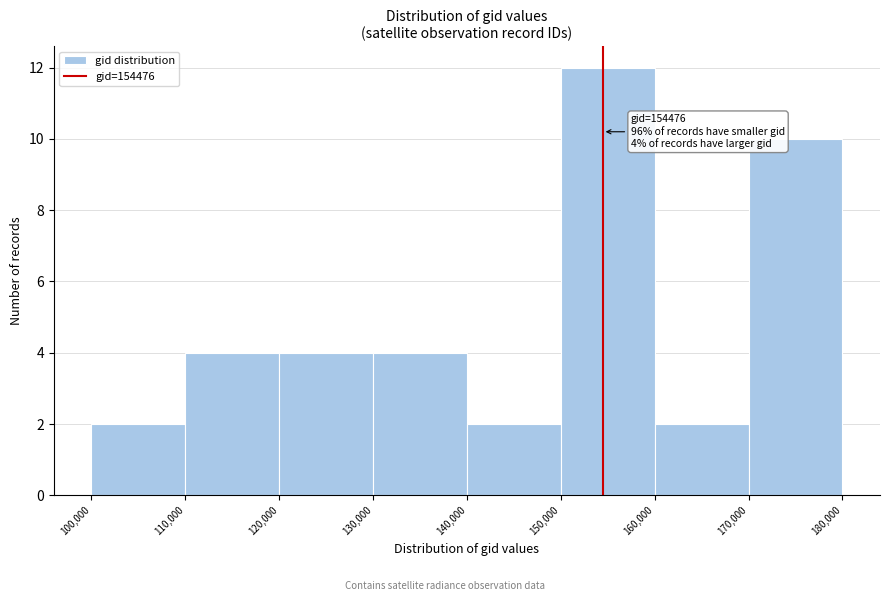

Which range on the x-axis has the tallest bar?

150,000 to 160,000